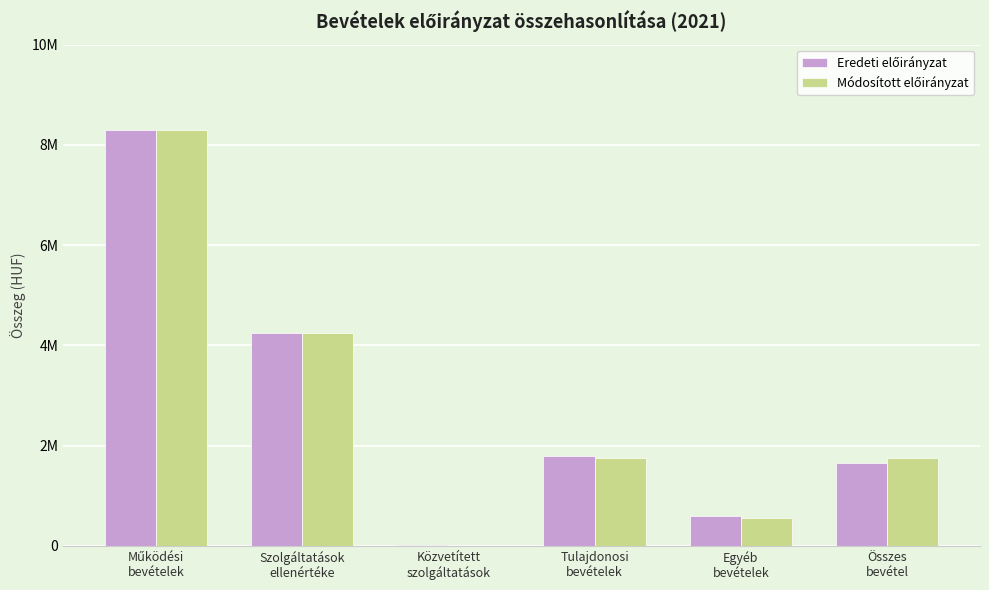

Rank the categories by Módosított előirányzat value from lowest to highest.

Közvetített
szolgáltatások, Egyéb
bevételek, Összes
bevétel, Tulajdonosi
bevételek, Szolgáltatások
ellenértéke, Működési
bevételek